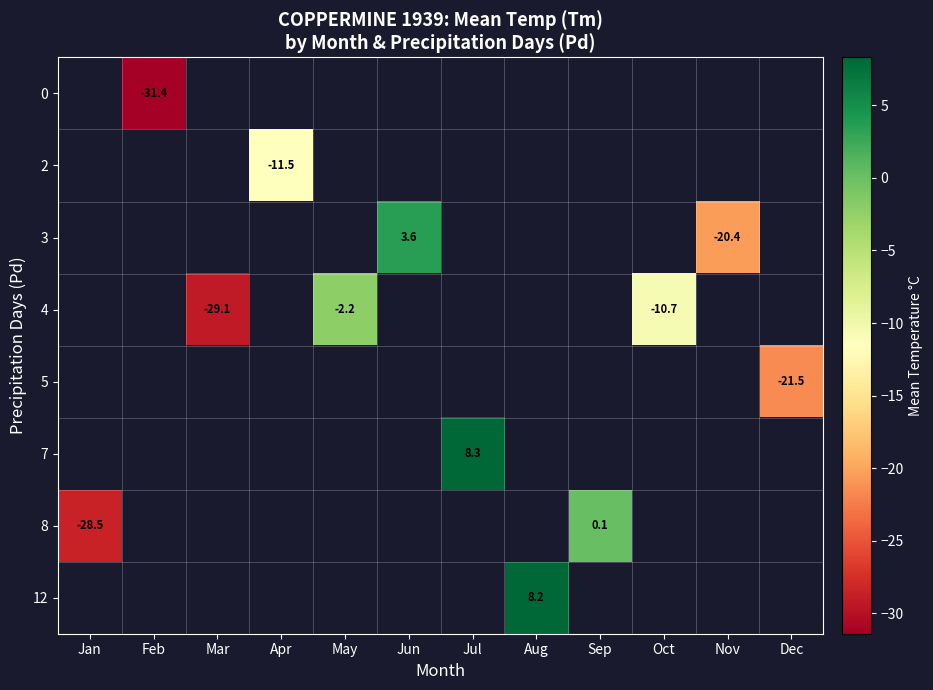

At which category does the chart reach its peak across all series?

Jul